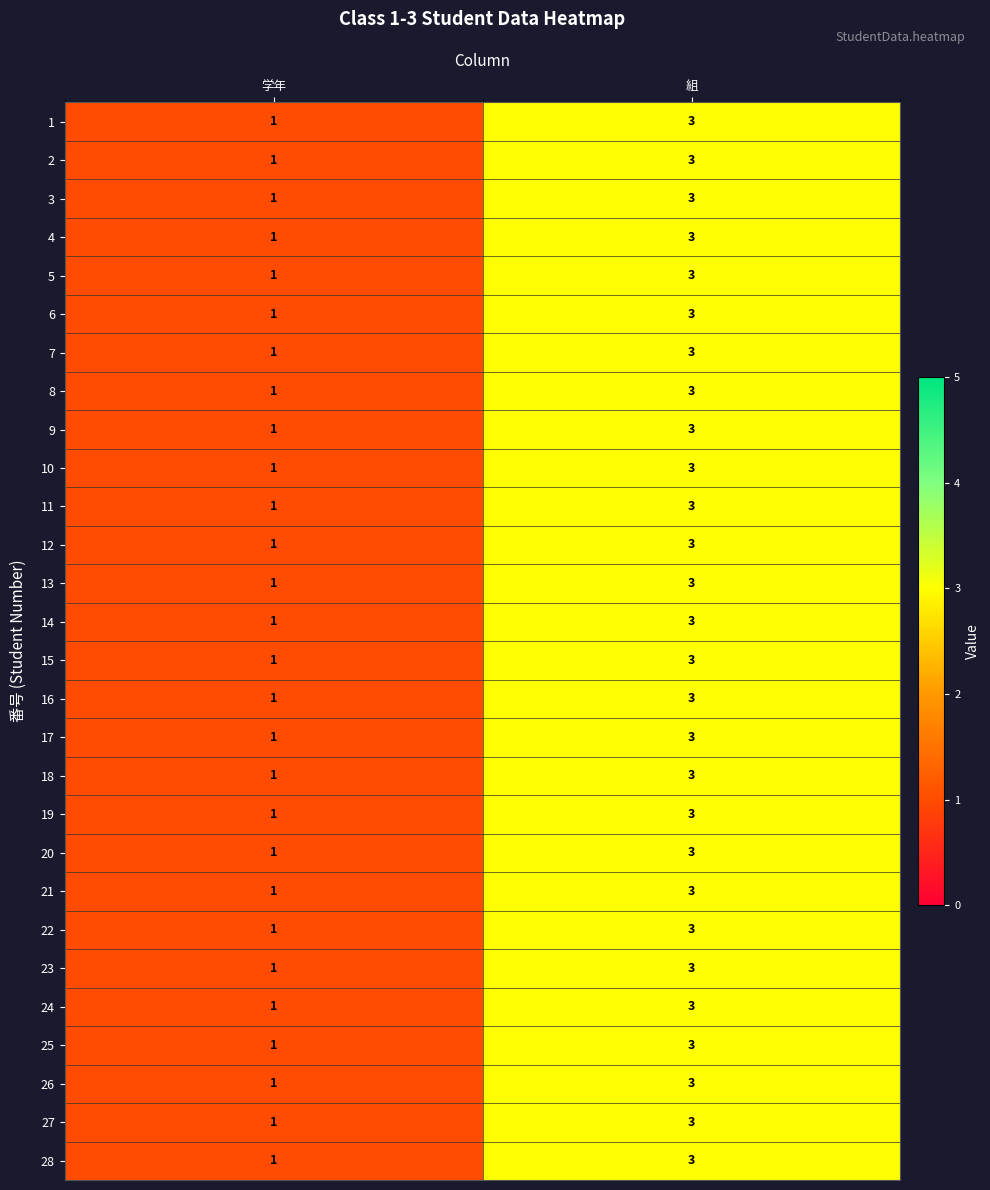

Where is 10 nearest to the value 2?

学年